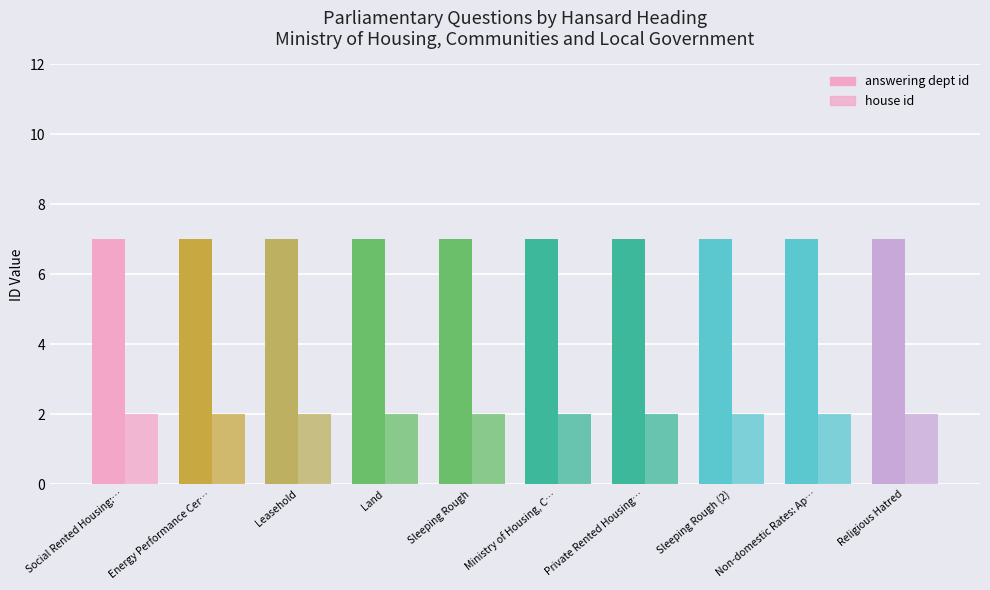

Count the number of categories in the chart.

10